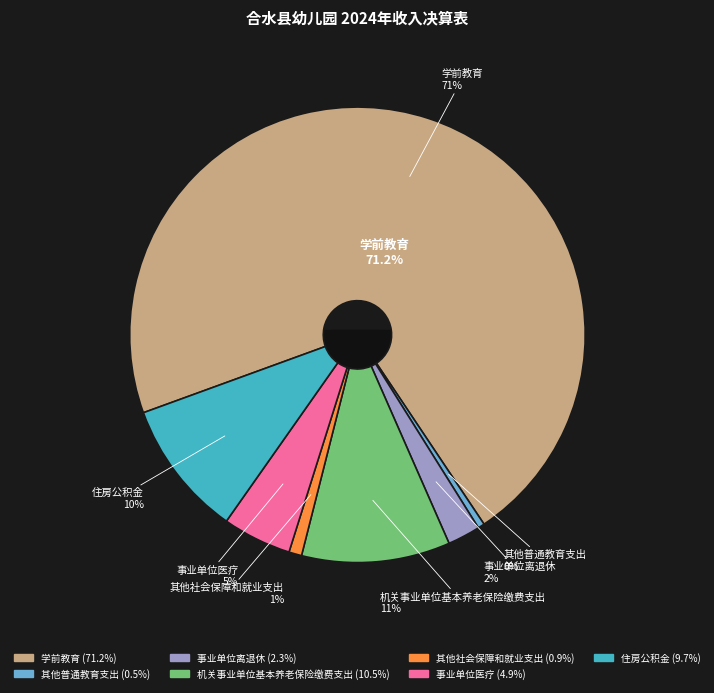

Which category has the smallest portion of the pie?

其他普通教育支出